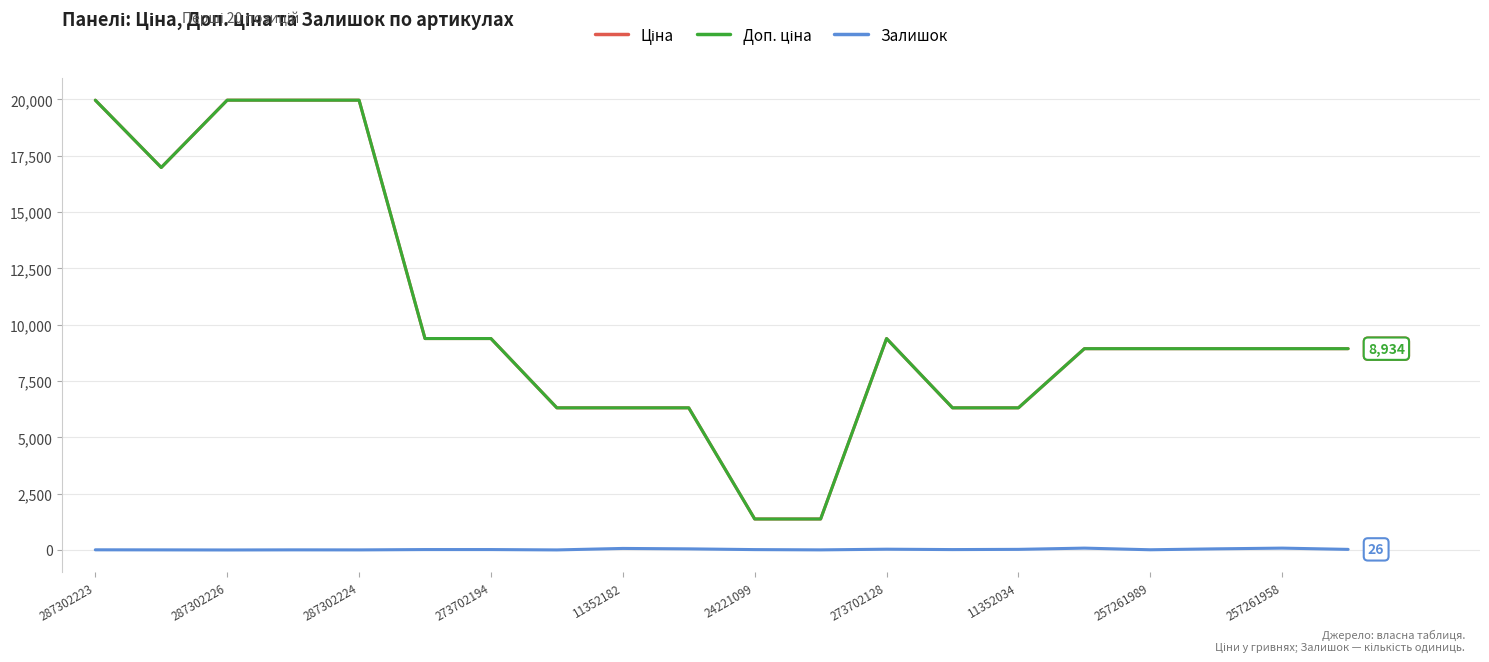

Is this an area chart (filled region under the line)?

No